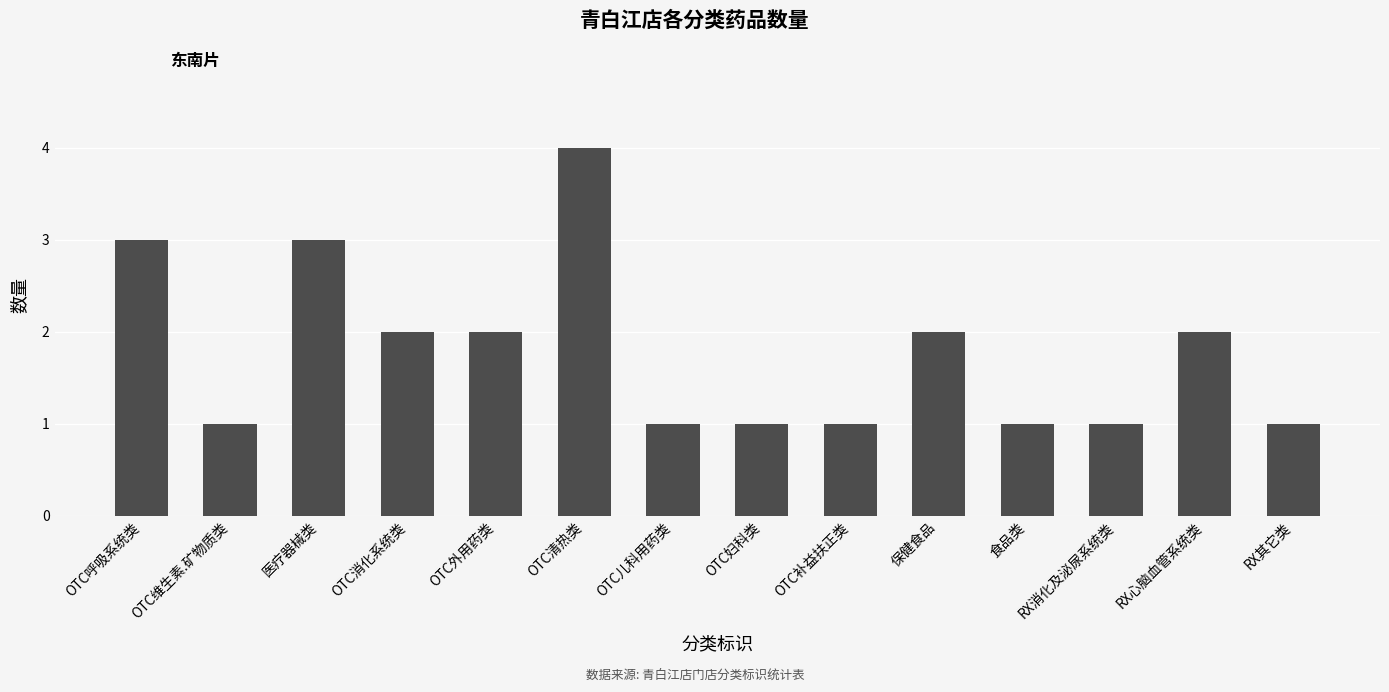

What is the sum of the values at RX心脑血管系统类 and OTC补益扶正类?

3